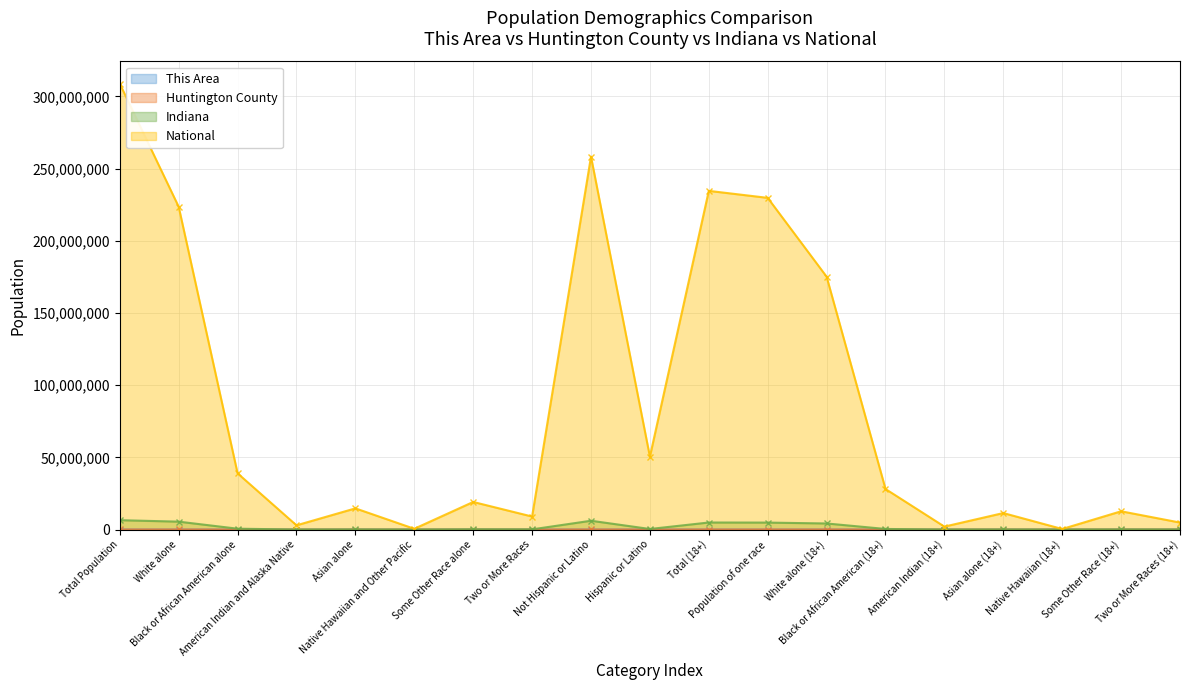

Which series has the largest total across all categories?

National